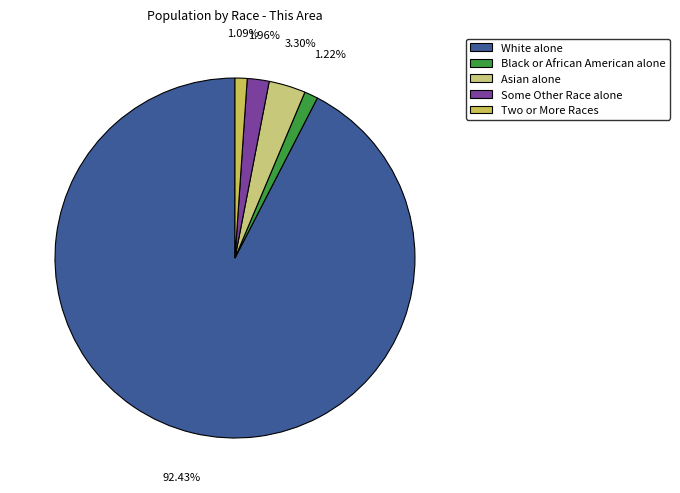

Count the number of slices in the pie.

5